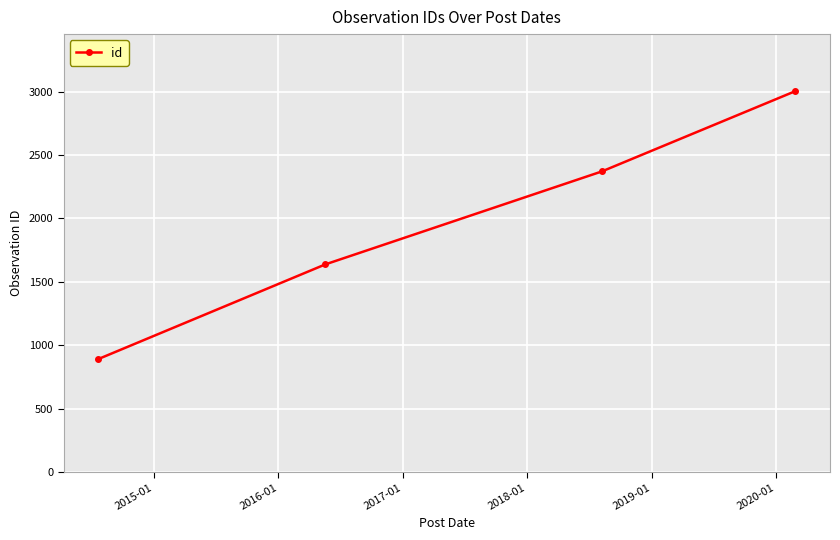

True or false: the data has more than 1 interior local peaks.

False